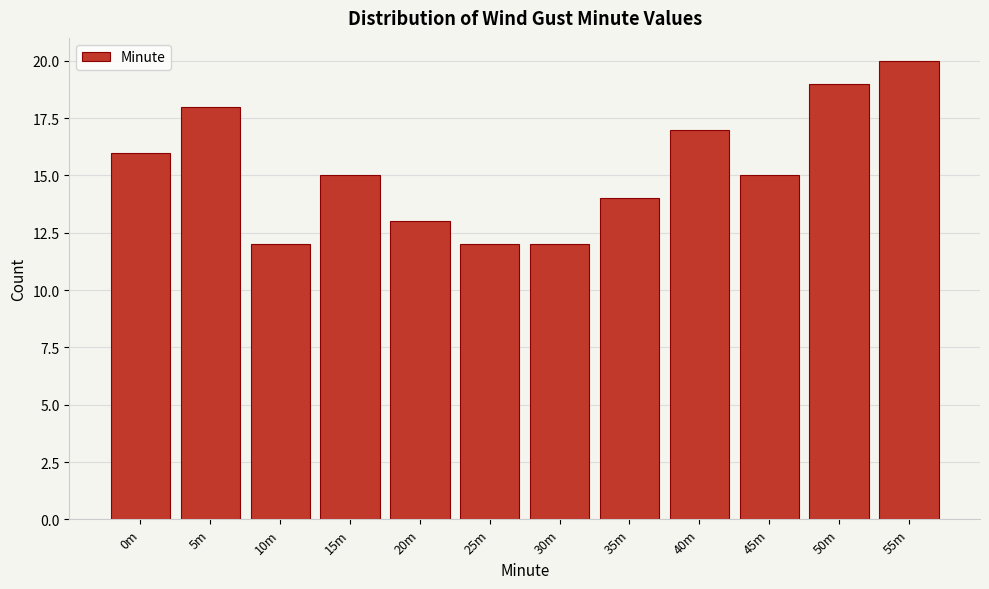

Reading left to right, extract all data points from this chart.

0m=16	5m=18	10m=12	15m=15	20m=13	25m=12	30m=12	35m=14	40m=17	45m=15	50m=19	55m=20